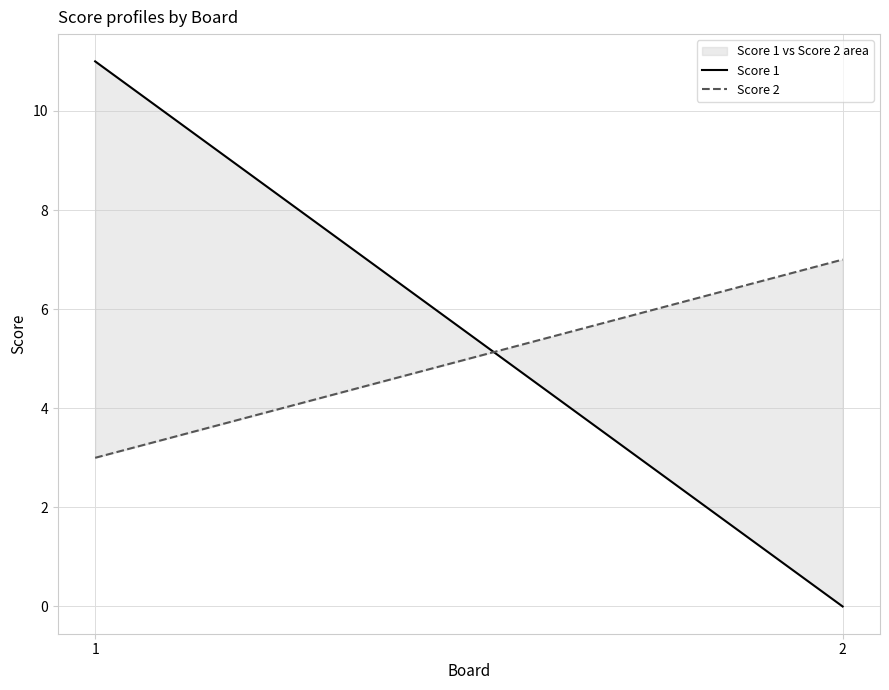

At 1, list the series in order from largest to smallest.

Score 1, Score 2